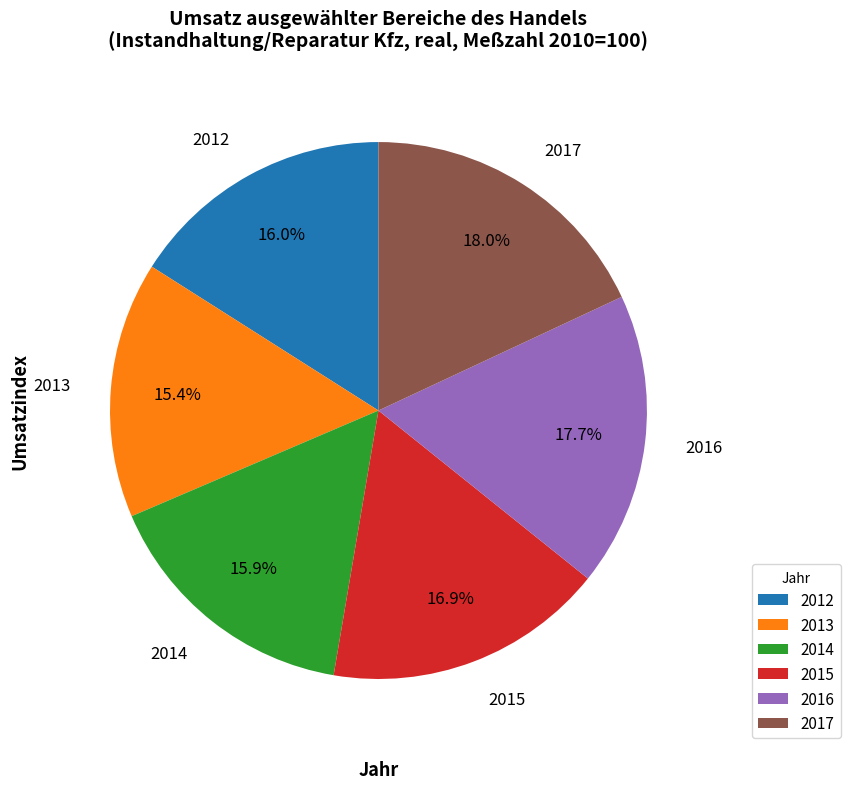

What percentage do 2014 and 2017 together represent?

33.9%